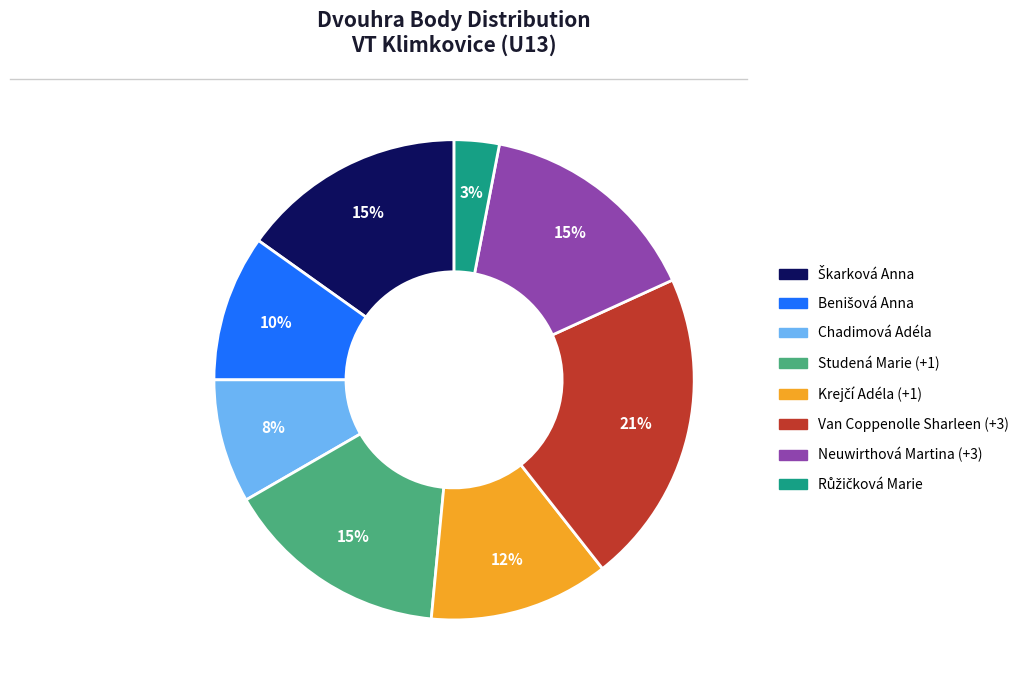

Is there a majority slice in this chart?

No